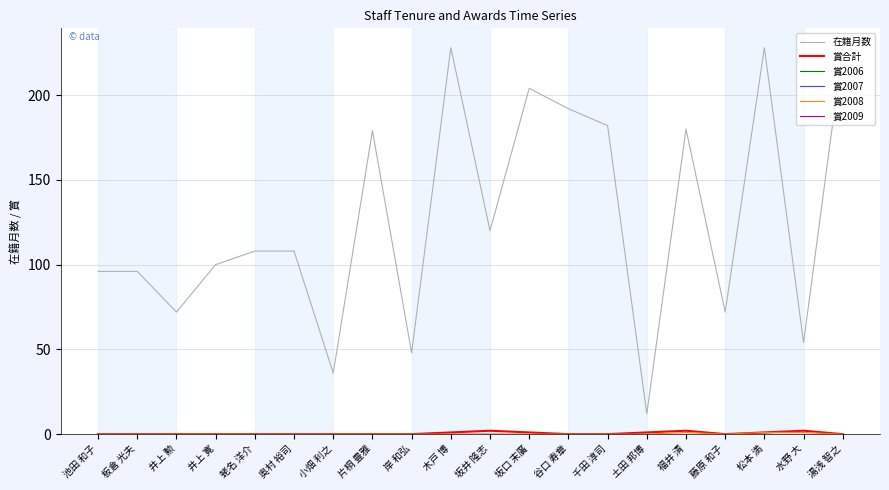

True or false: 賞2006 has more than 2 interior local peaks.

False